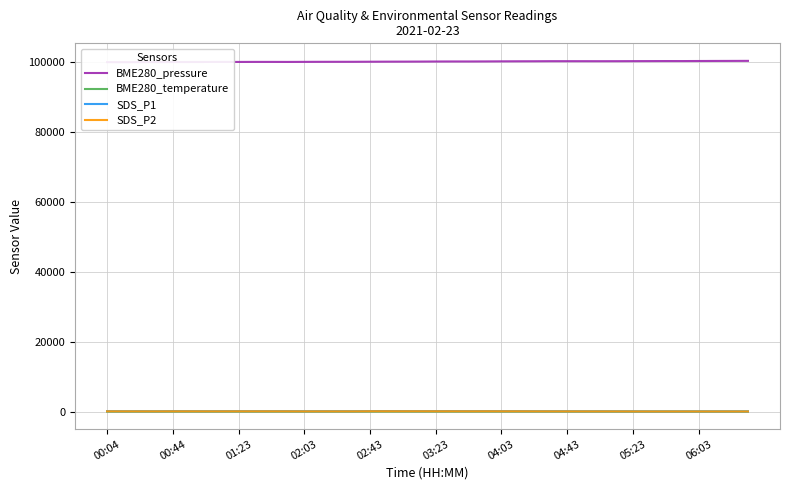

The value of SDS_P2 at 27 is 86.2. True or false?

False